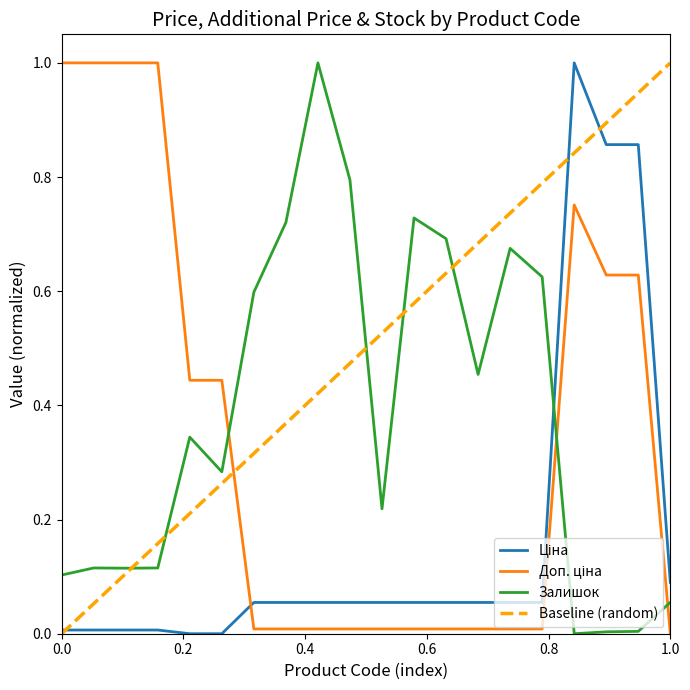

What is the difference between the maximum and minimum values in the Залишок series?

1.0